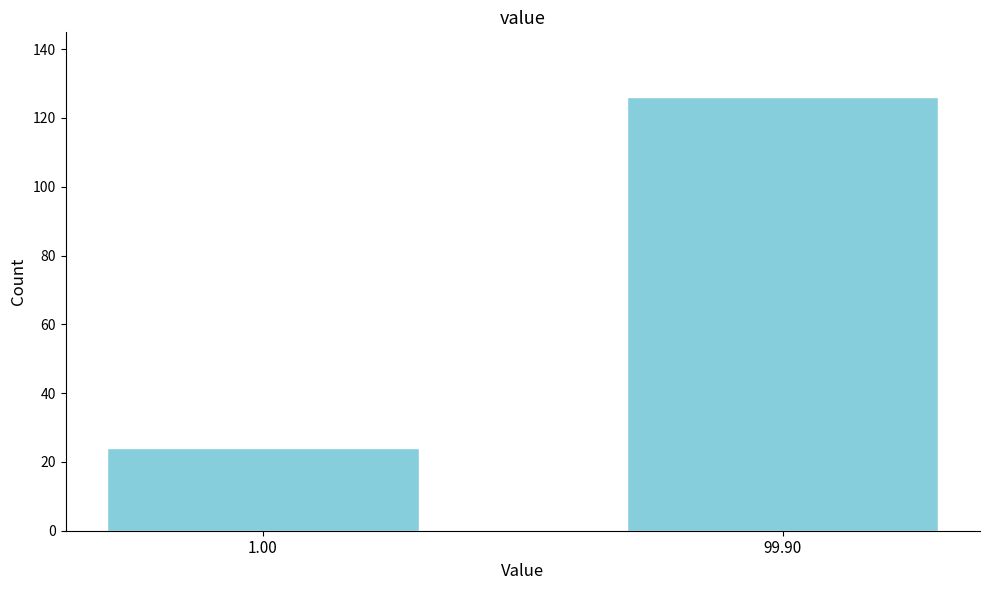

Reading left to right, what are all the values shown in this chart?

1.00=24	99.90=126